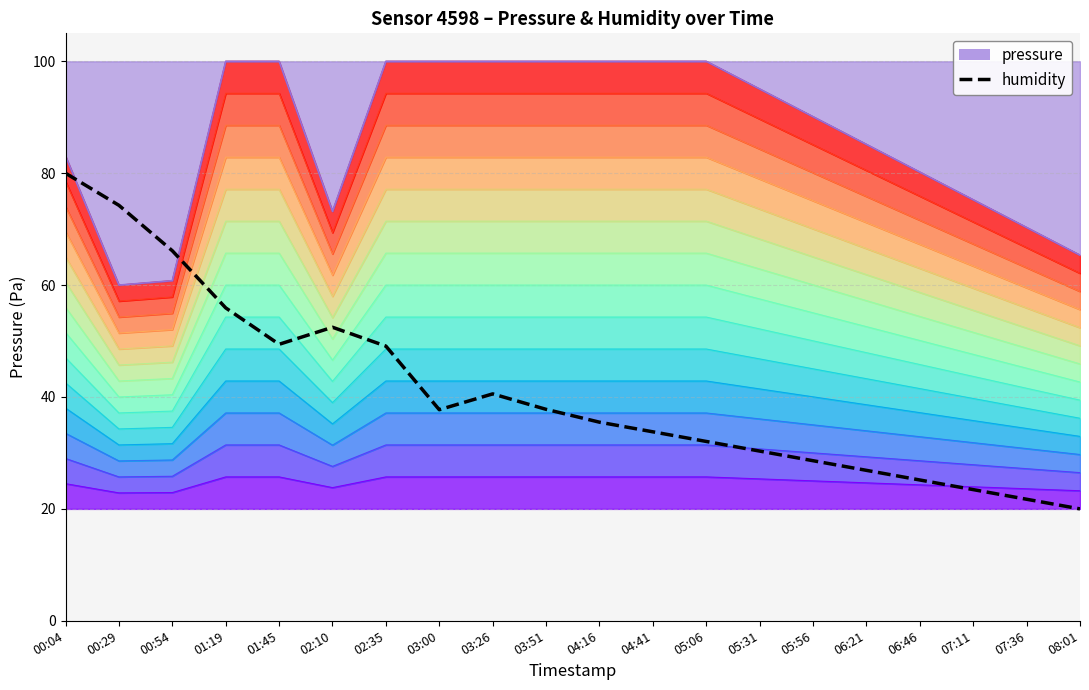

Which category has the lowest value across all series?

08:01